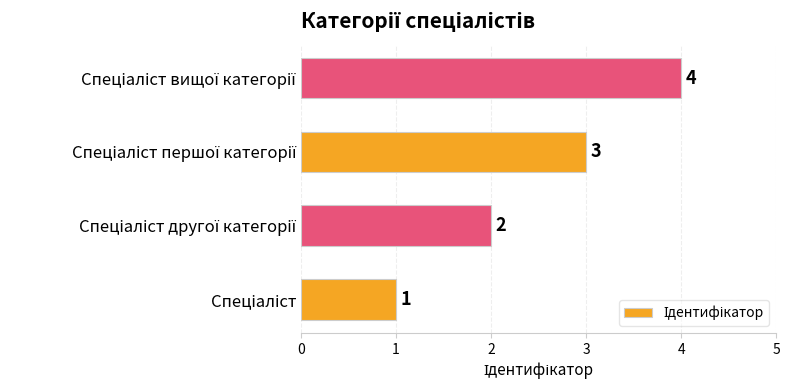

What is the greatest value displayed?

4